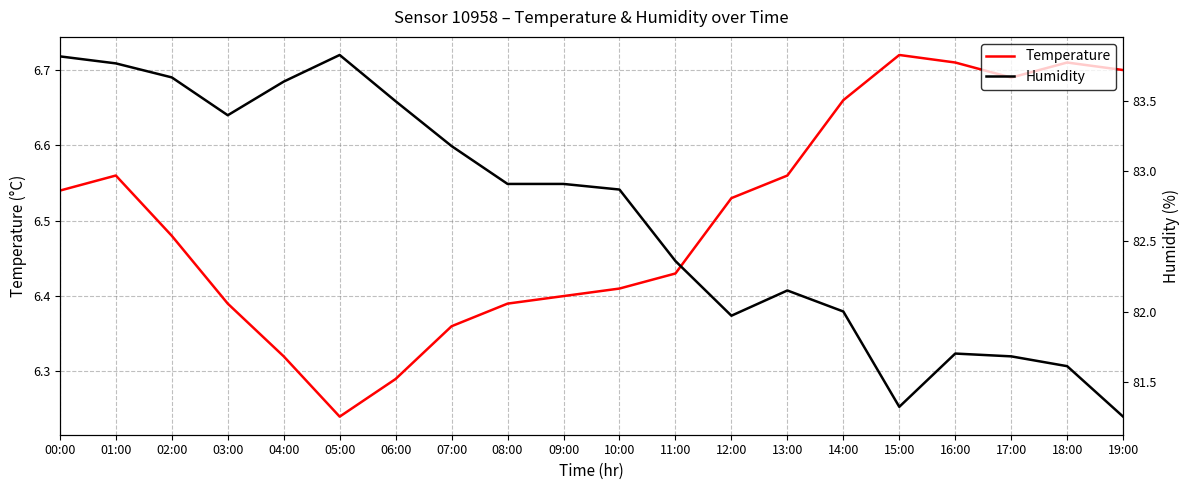

Read the Temperature value at 00:00.

6.5